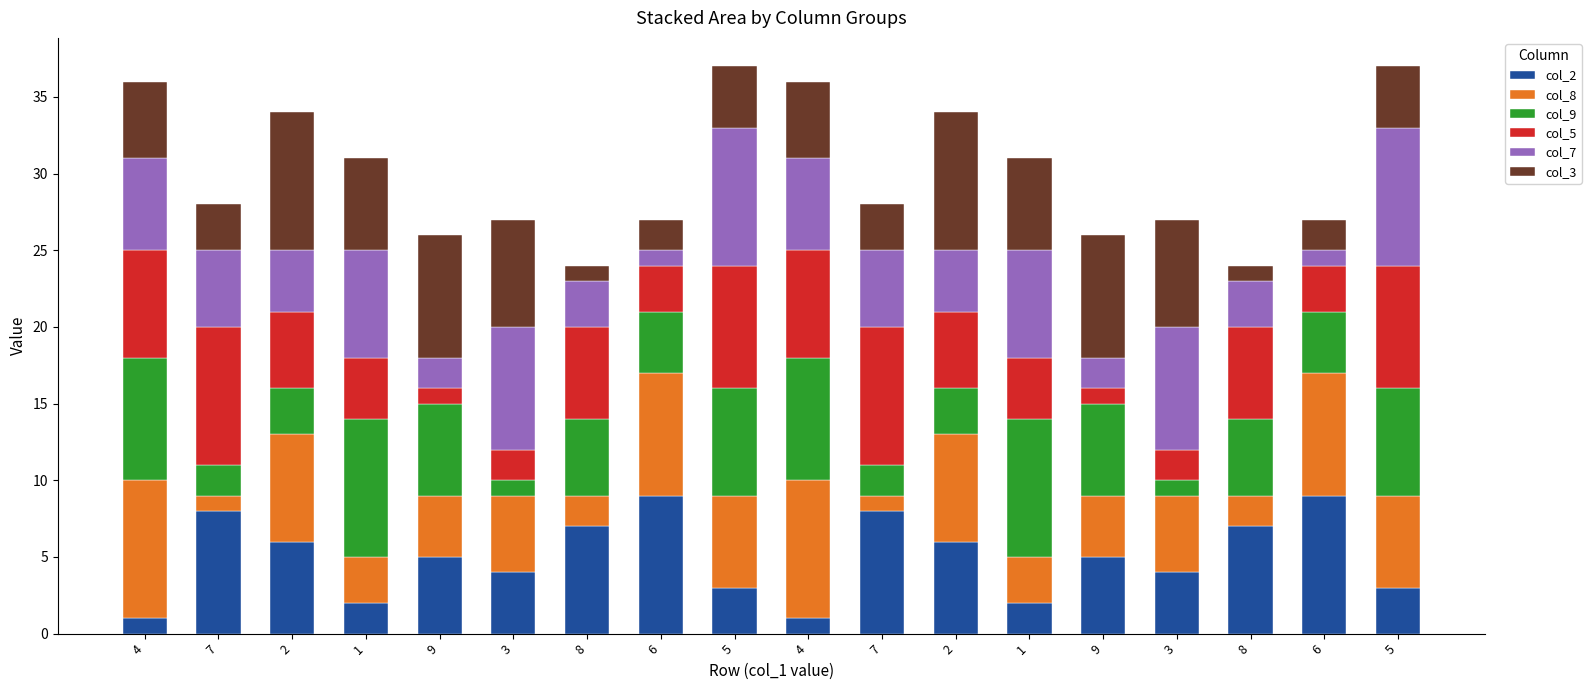

At which label is col_8 closest to 5?

3